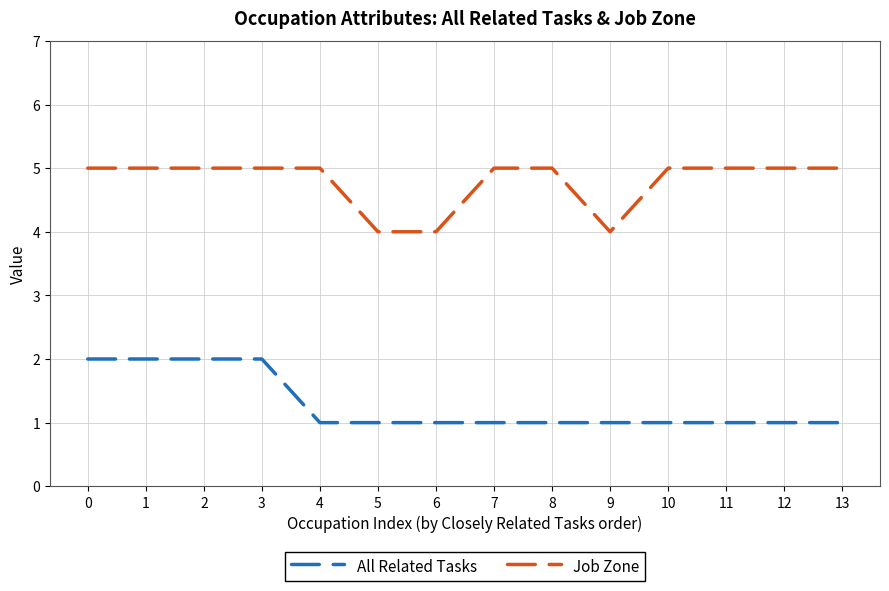

True or false: Job Zone and All Related Tasks cross at least once.

False